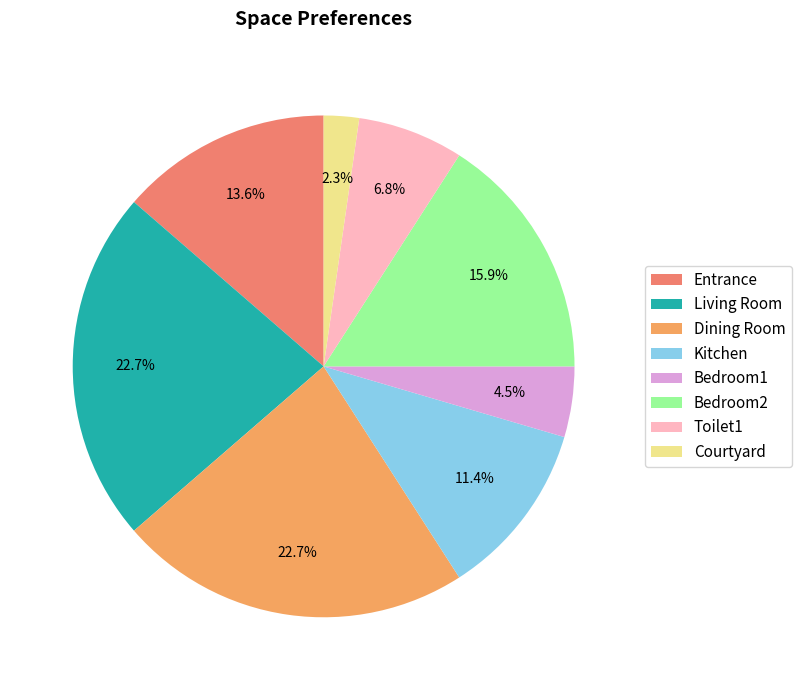

Is it true that Bedroom2 is 29% of the pie?

False